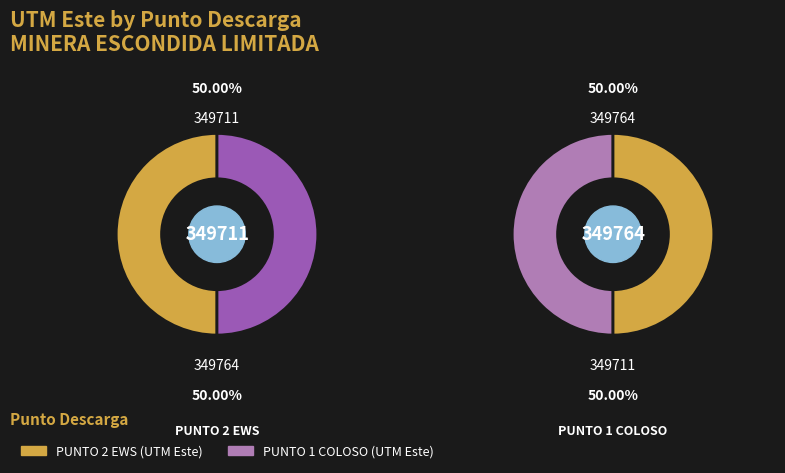

How many slices are in this pie chart?

2